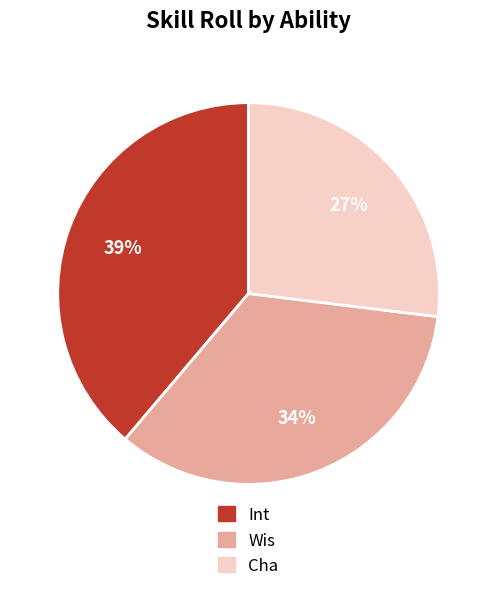

To the nearest percent, what is the difference between the largest and smallest slice percentages?

12%